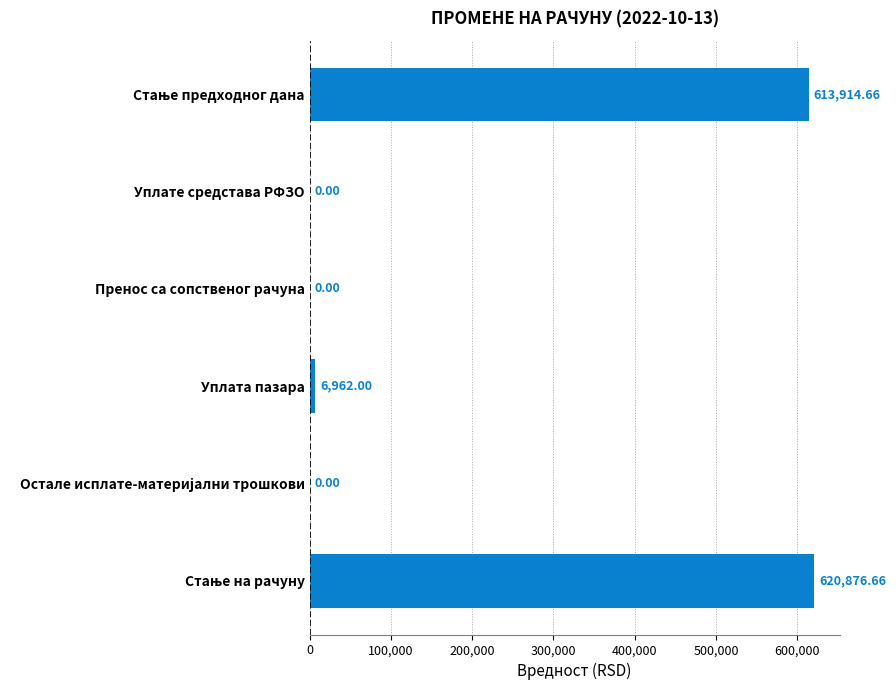

At which label is the value closest to 310438?

Уплата пазара